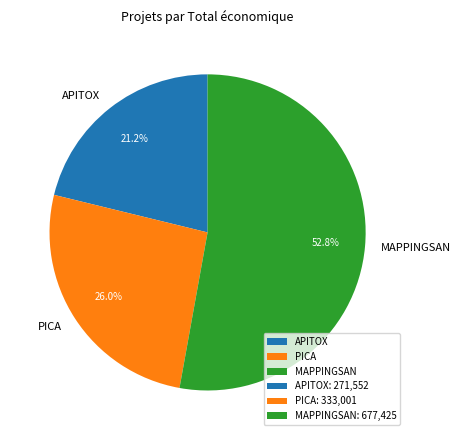

What portion of the pie excludes APITOX?

78.8%